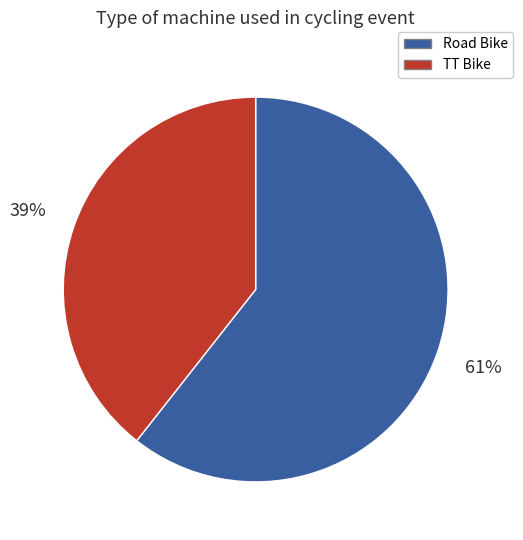

Which has a higher value, TT Bike or Road Bike?

Road Bike